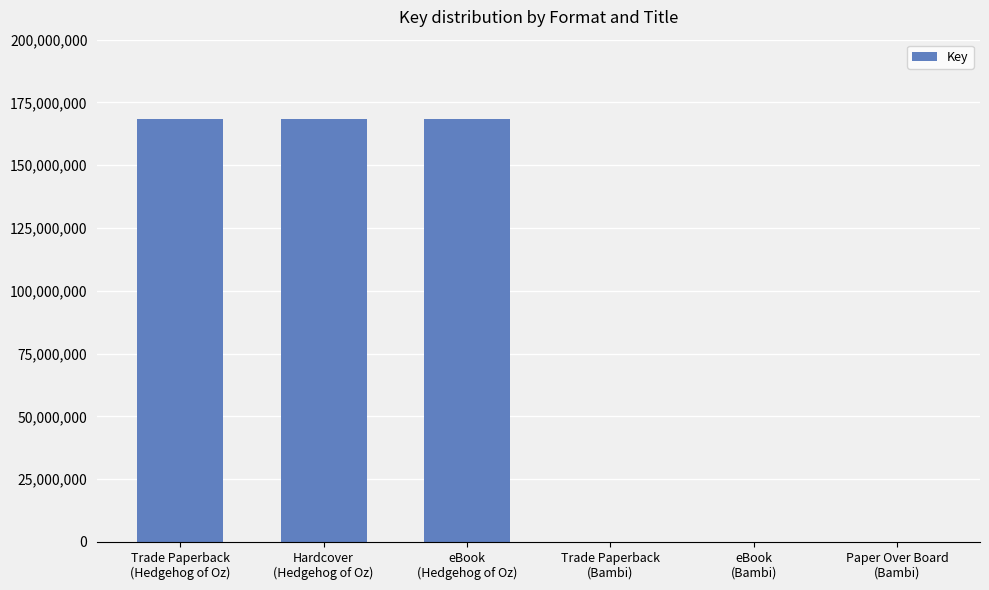

What value does the data have at eBook
(Bambi), to the nearest 50?

4100